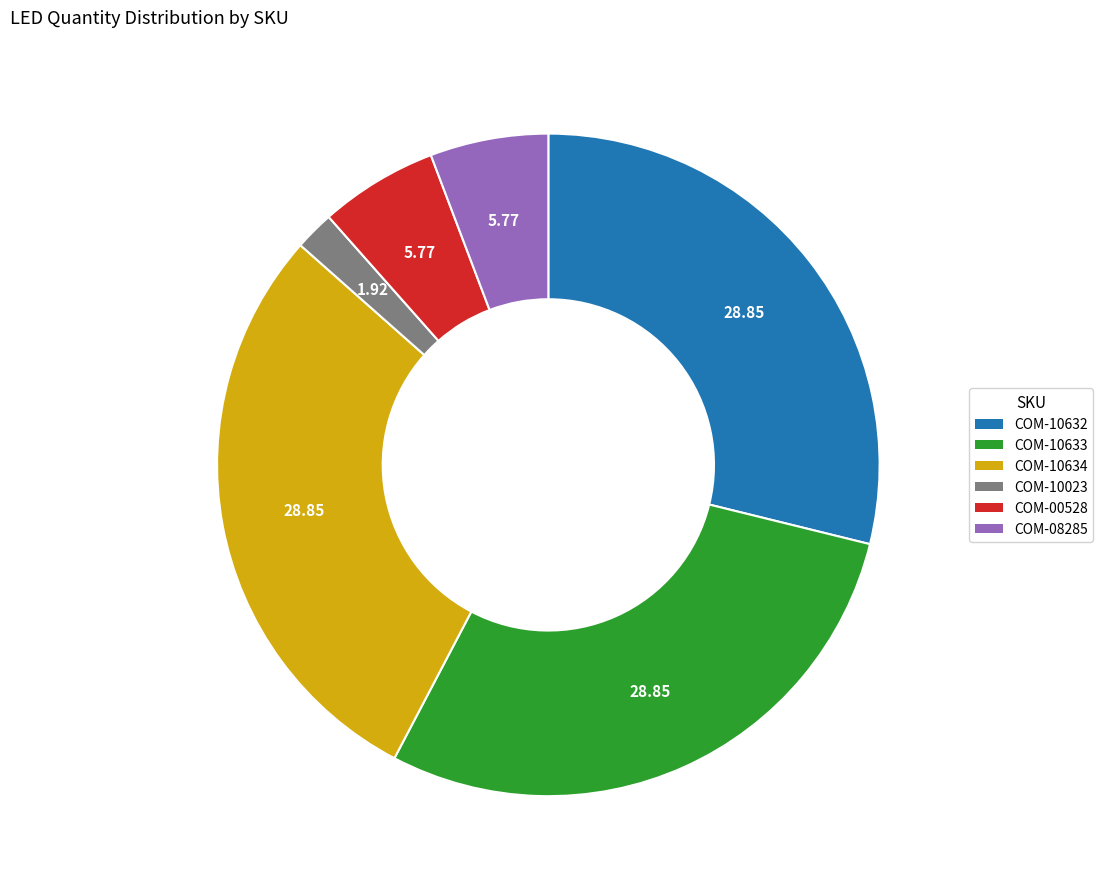

Does any single category account for the majority?

No